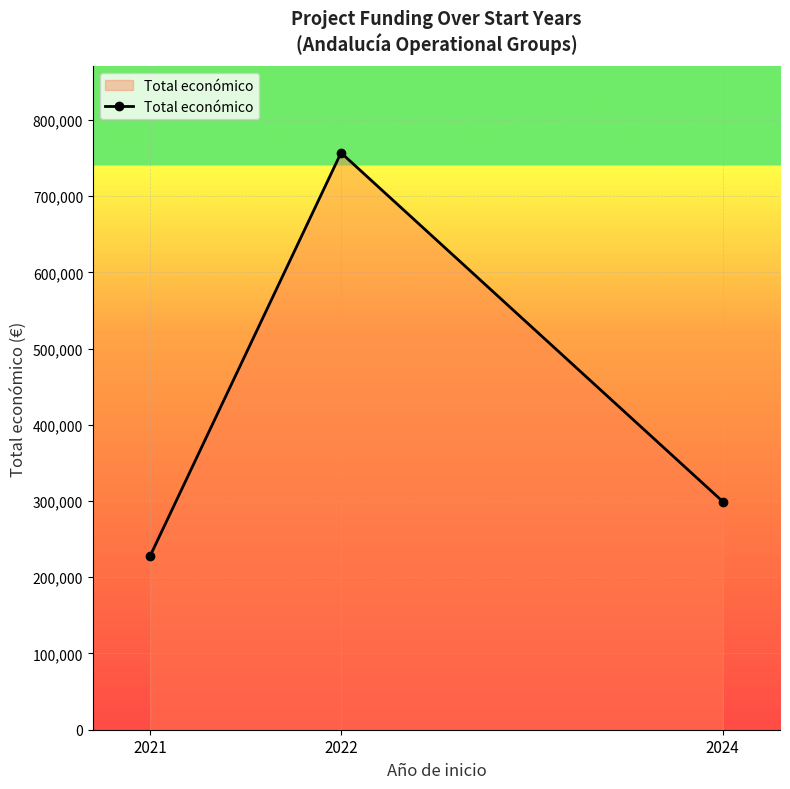

Which category has the lowest value across all series?

2021